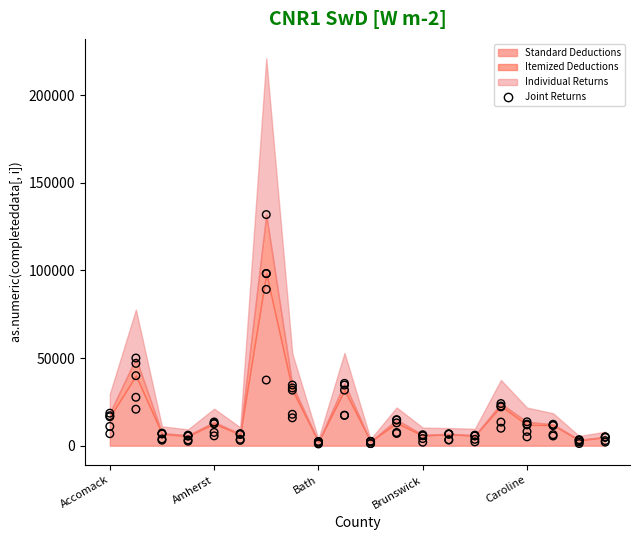

Approximately how many times larger is the value at 11 compared to 10?

6.4